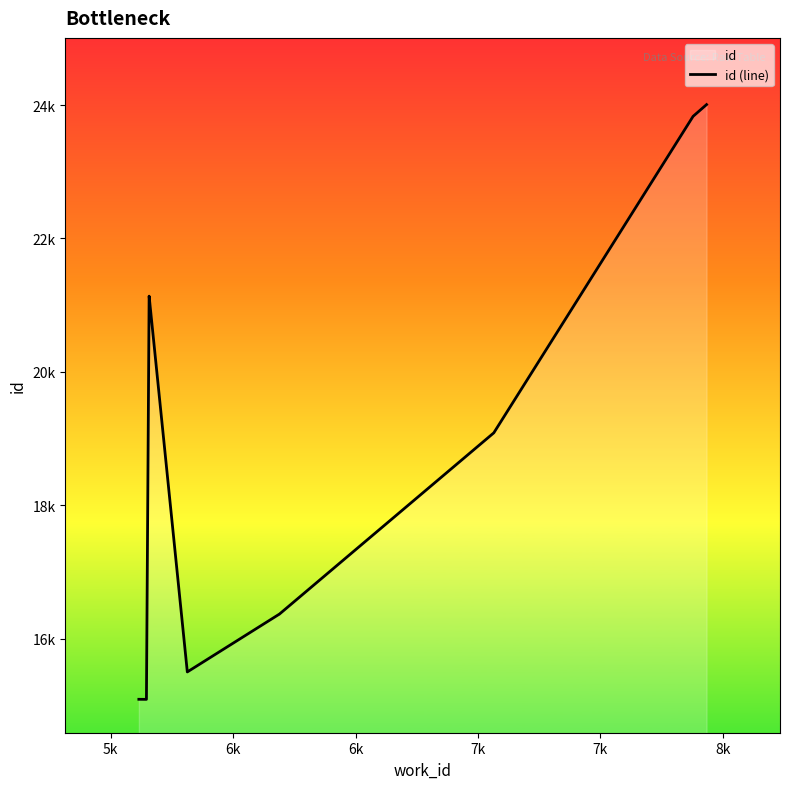

What is the change in value from 7k to 8k?

+863